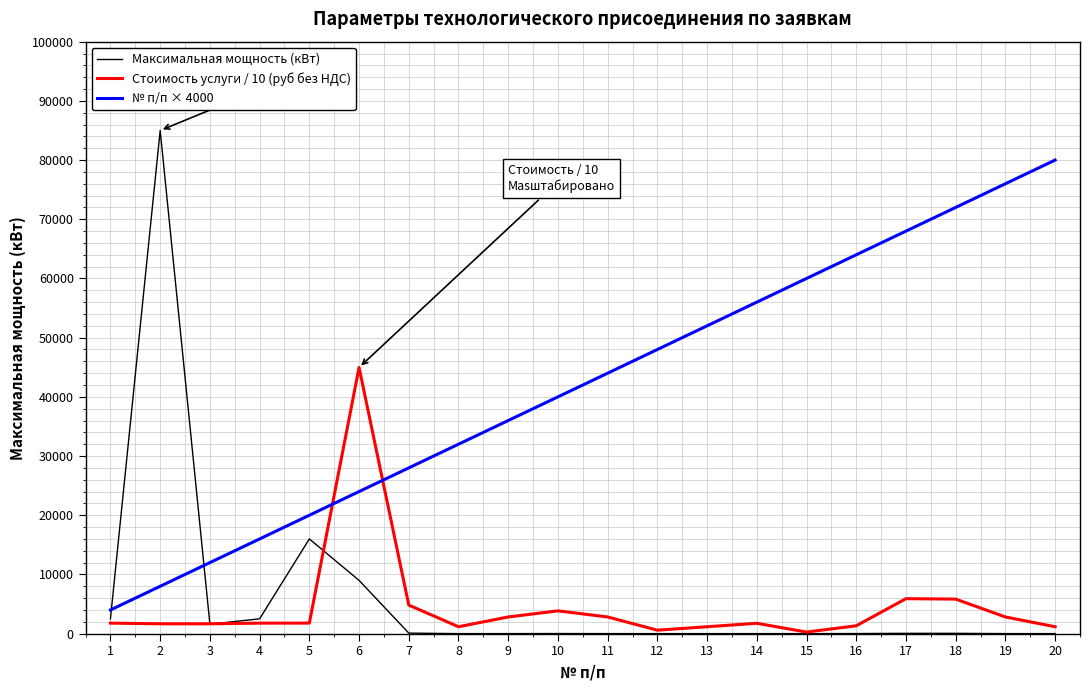

After their last crossing, which series has the higher values: Максимальная мощность (кВт) or № п/п × 4000?

№ п/п × 4000